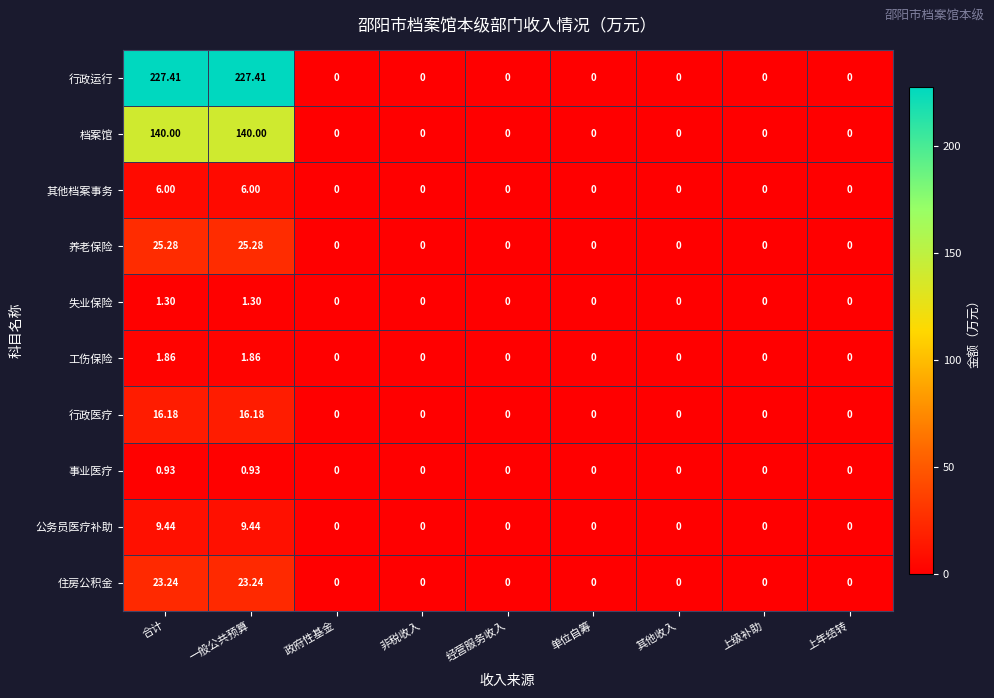

List the series in order of their peak value, lowest first.

事业医疗, 失业保险, 工伤保险, 其他档案事务, 公务员医疗补助, 行政医疗, 住房公积金, 养老保险, 档案馆, 行政运行